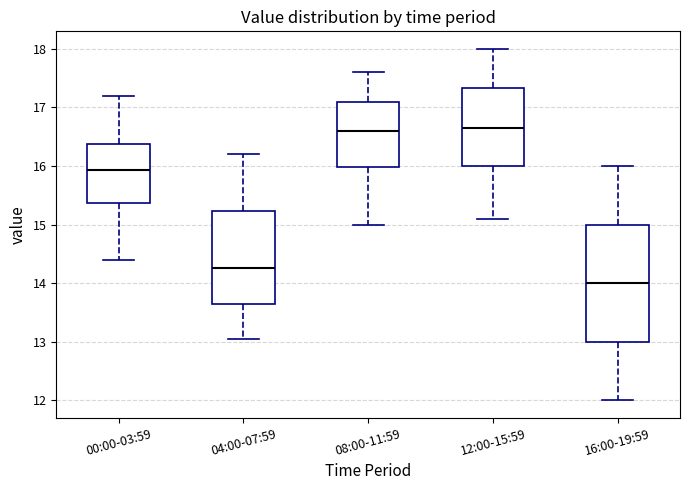

Reading left to right, read every box against the y-axis: the position of its median line, the range the box covers, and the ends of its whiskers. The values are not printed on the chart, so give them approximately, as read against the axis.

00:00-03:59: median 15.9, box 15.4 to 16.4, whiskers 14.4 to 17.2
04:00-07:59: median 14.3, box 13.6 to 15.2, whiskers 13.1 to 16.2
08:00-11:59: median 16.6, box 16.0 to 17.1, whiskers 15.0 to 17.6
12:00-15:59: median 16.7, box 16.0 to 17.3, whiskers 15.1 to 18.0
16:00-19:59: median 14.0, box 13.0 to 15.0, whiskers 12.0 to 16.0